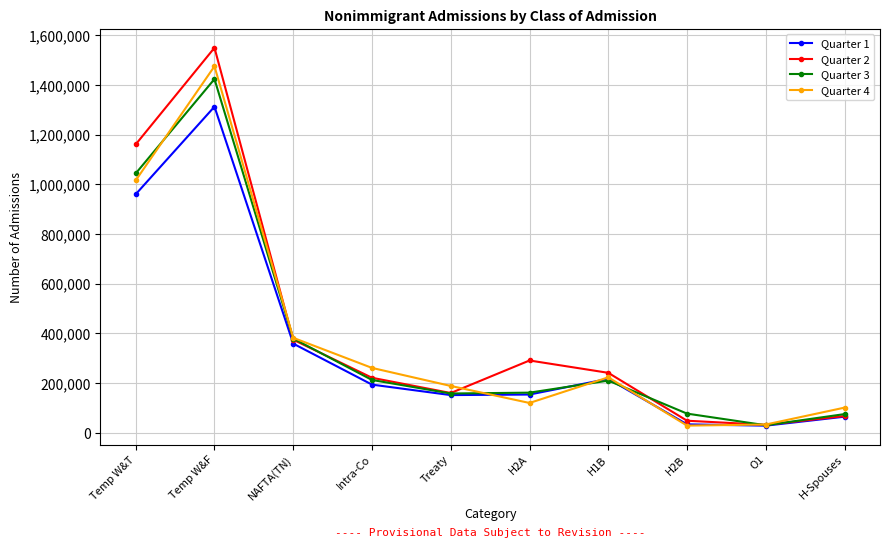

The value of Quarter 4 at Treaty is 188130. True or false?

True